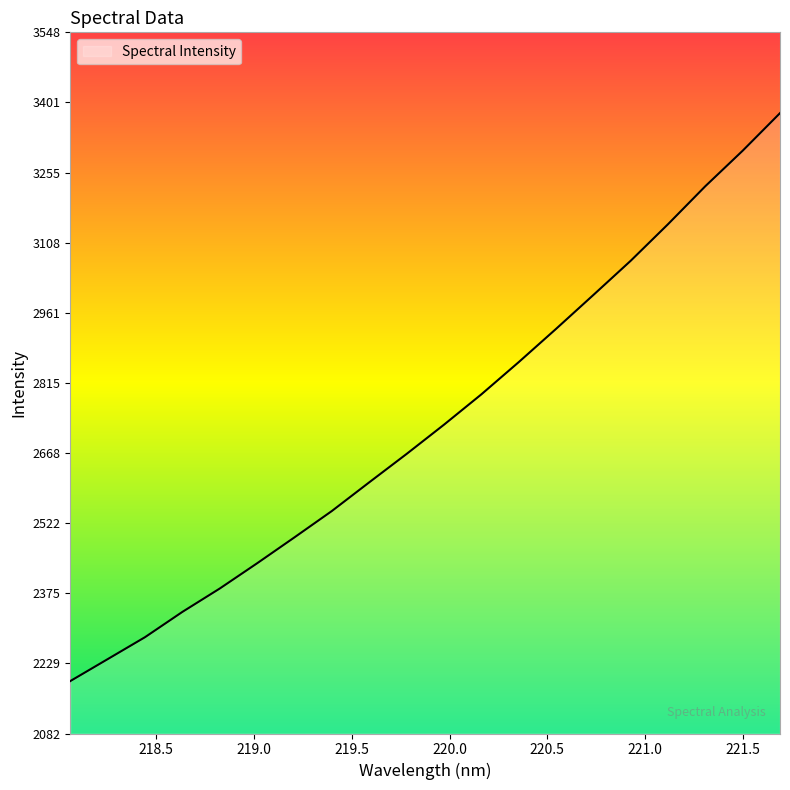

What is the maximum value shown in the chart?

3378.9